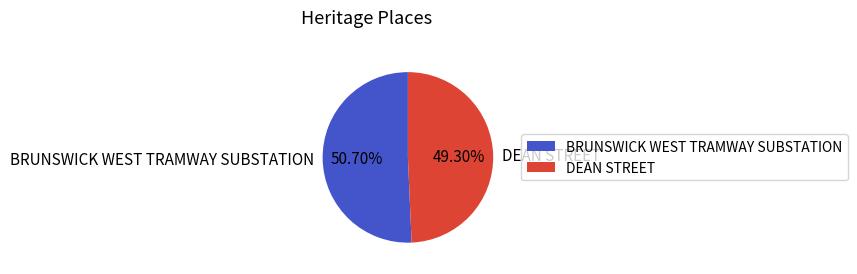

Which slice is the smallest?

DEAN STREET